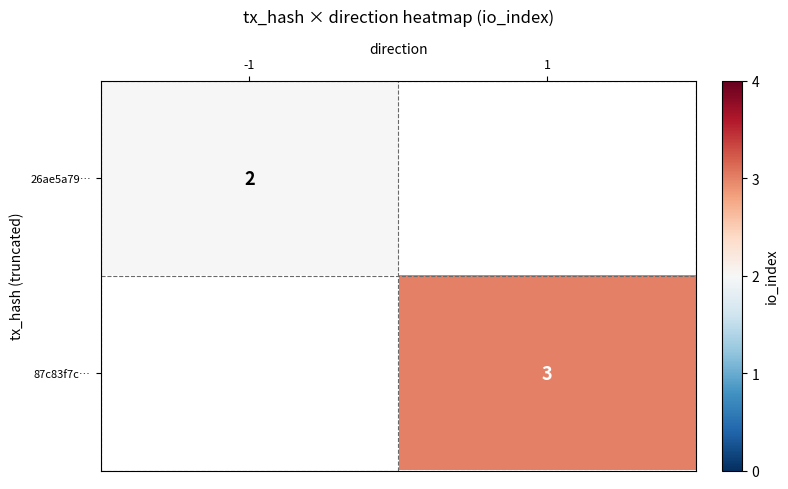

Is it true that 26ae5a79… equals 2 at -1?

True